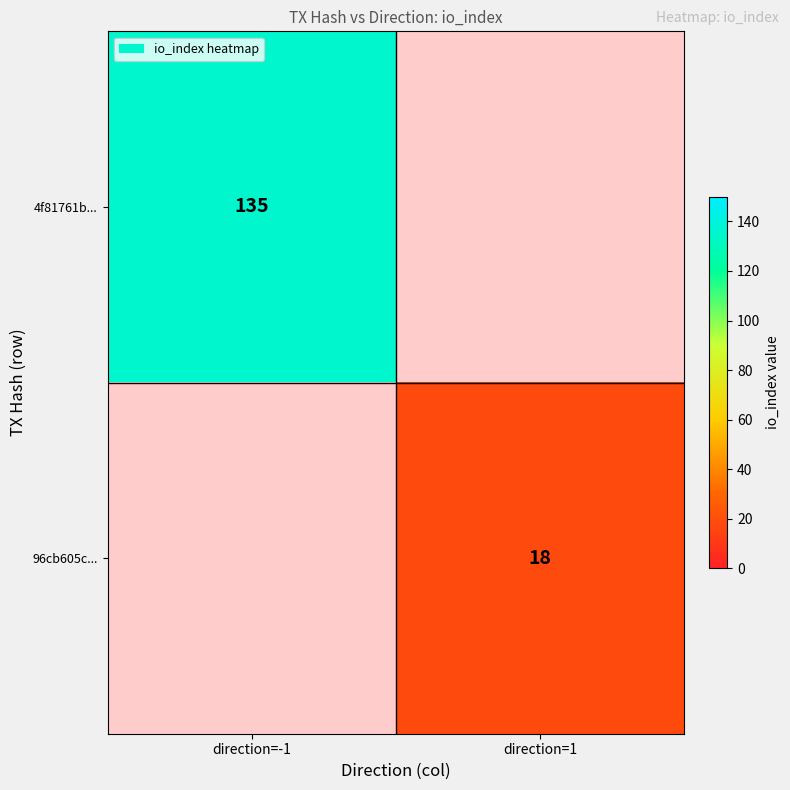

The 96cb605c... series shows 31 at direction=1. True or false?

False